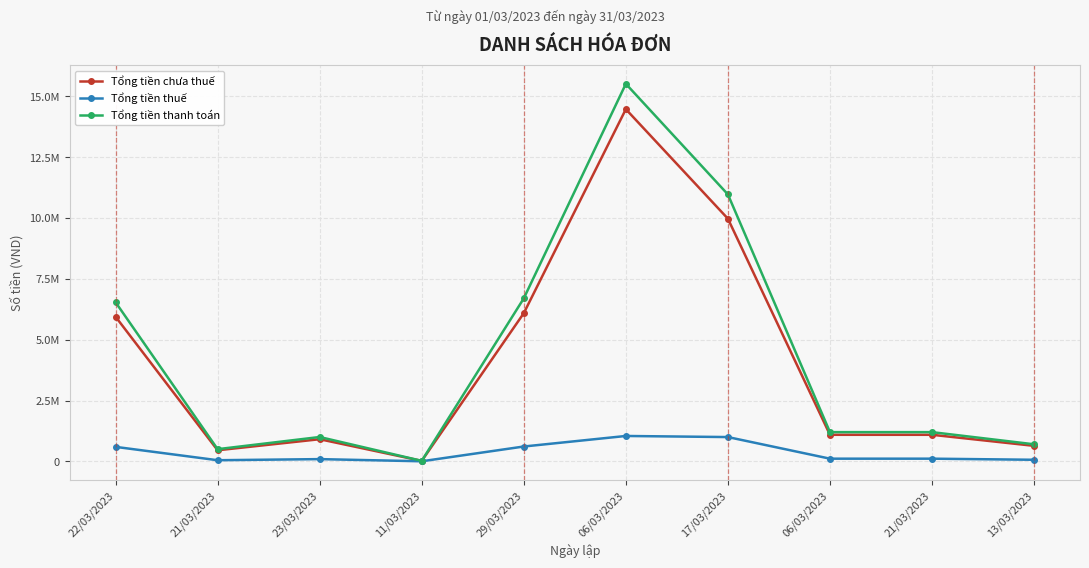

Is this an area chart (filled region under the line)?

No